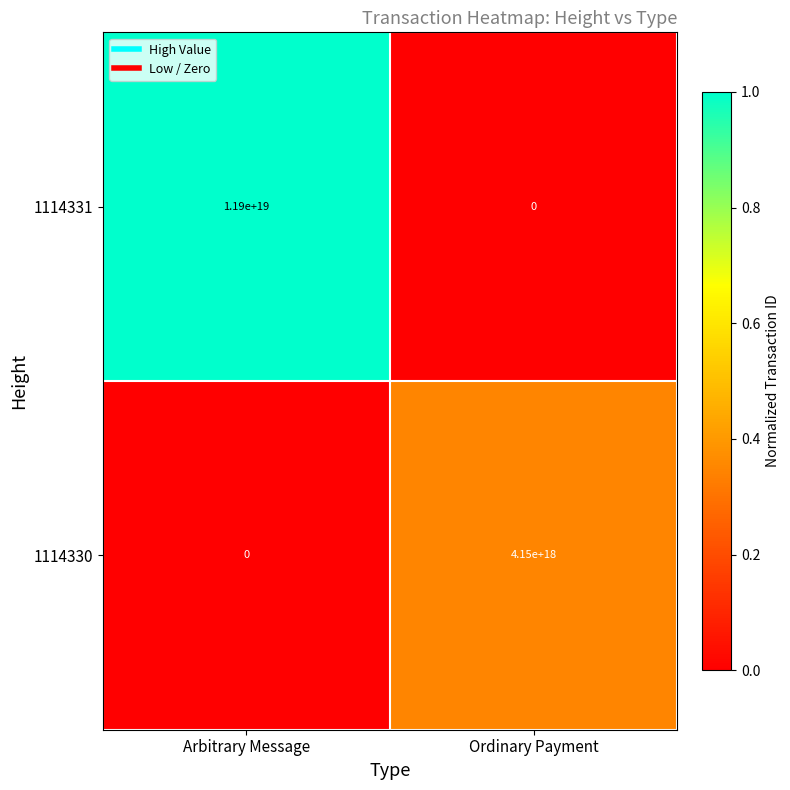

Is it true that 1114331 equals 0 at Ordinary Payment?

True